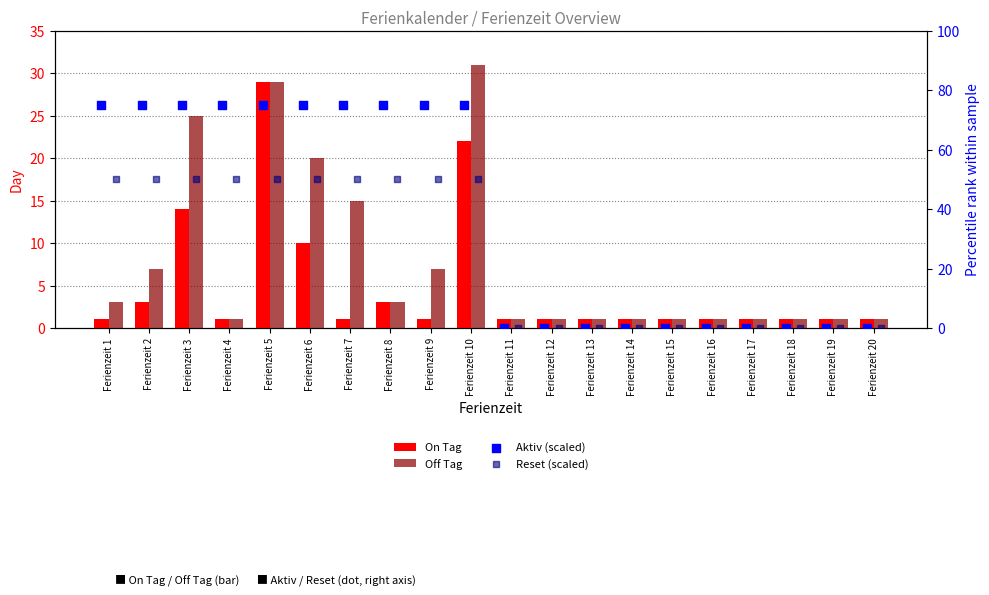

At which category is the sum across all series the highest?

Ferienzeit 5